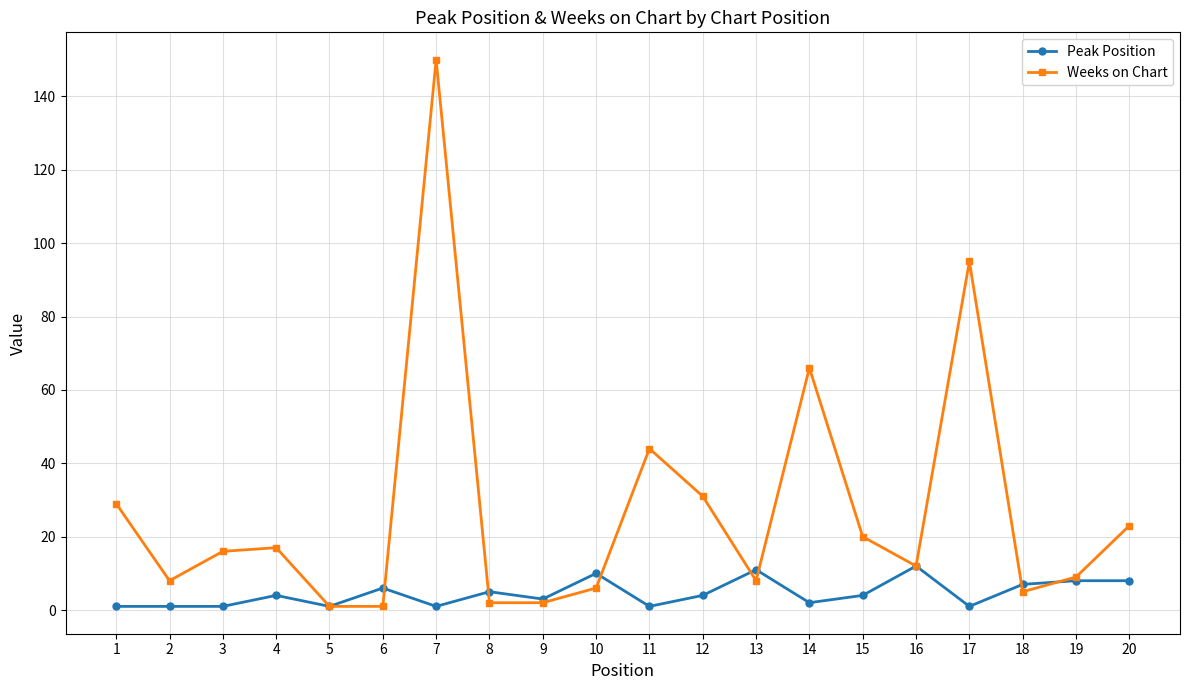

Is the value of Peak Position at 13 greater than the value of Weeks on Chart at 7?

No